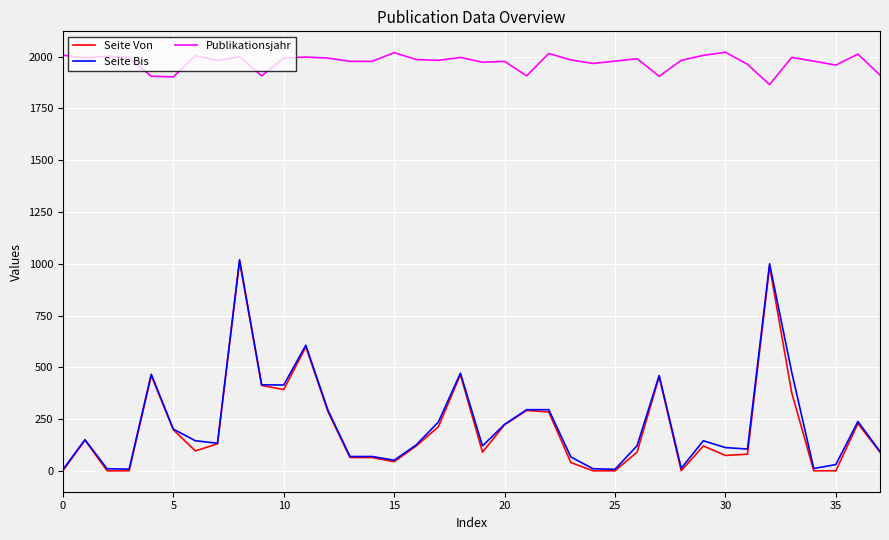

What is the maximum value for Seite Bis?

1020